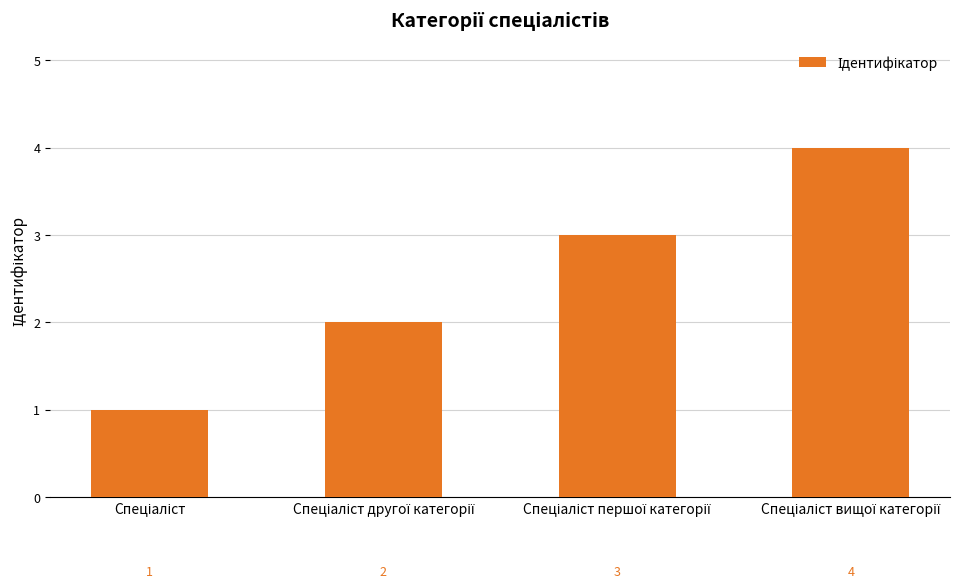

What is the greatest value displayed?

4